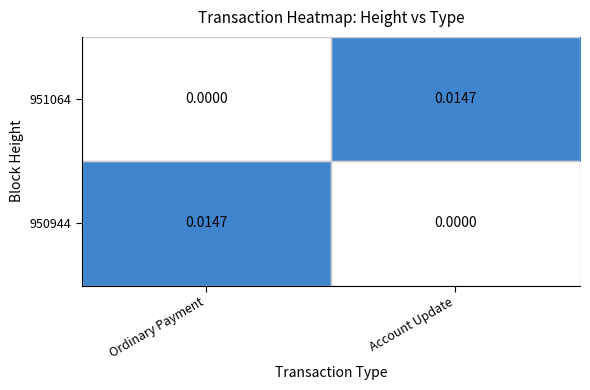

At which label does 951064 reach its minimum?

Ordinary Payment